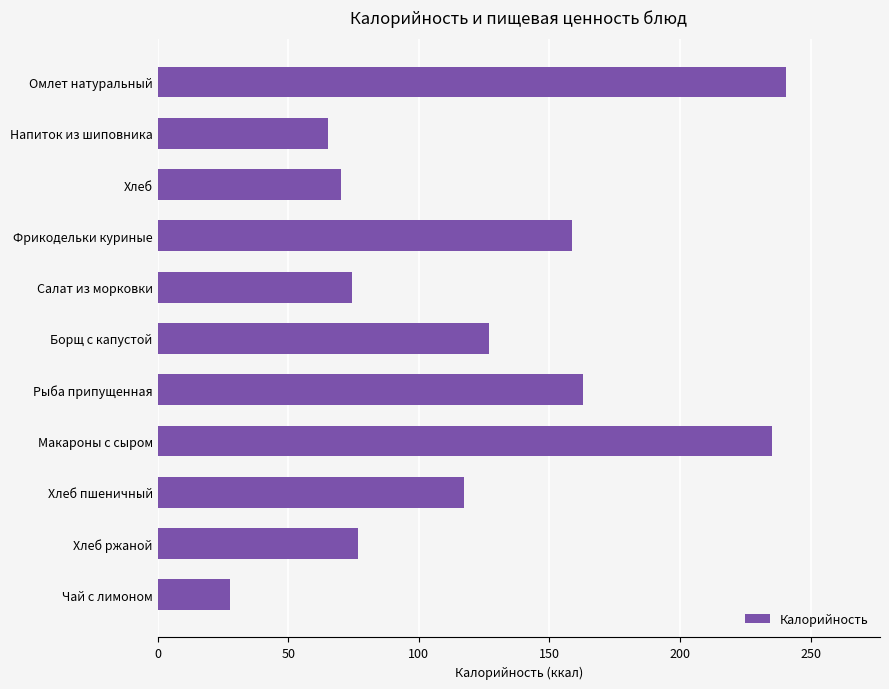

How many values exceed 117?

6